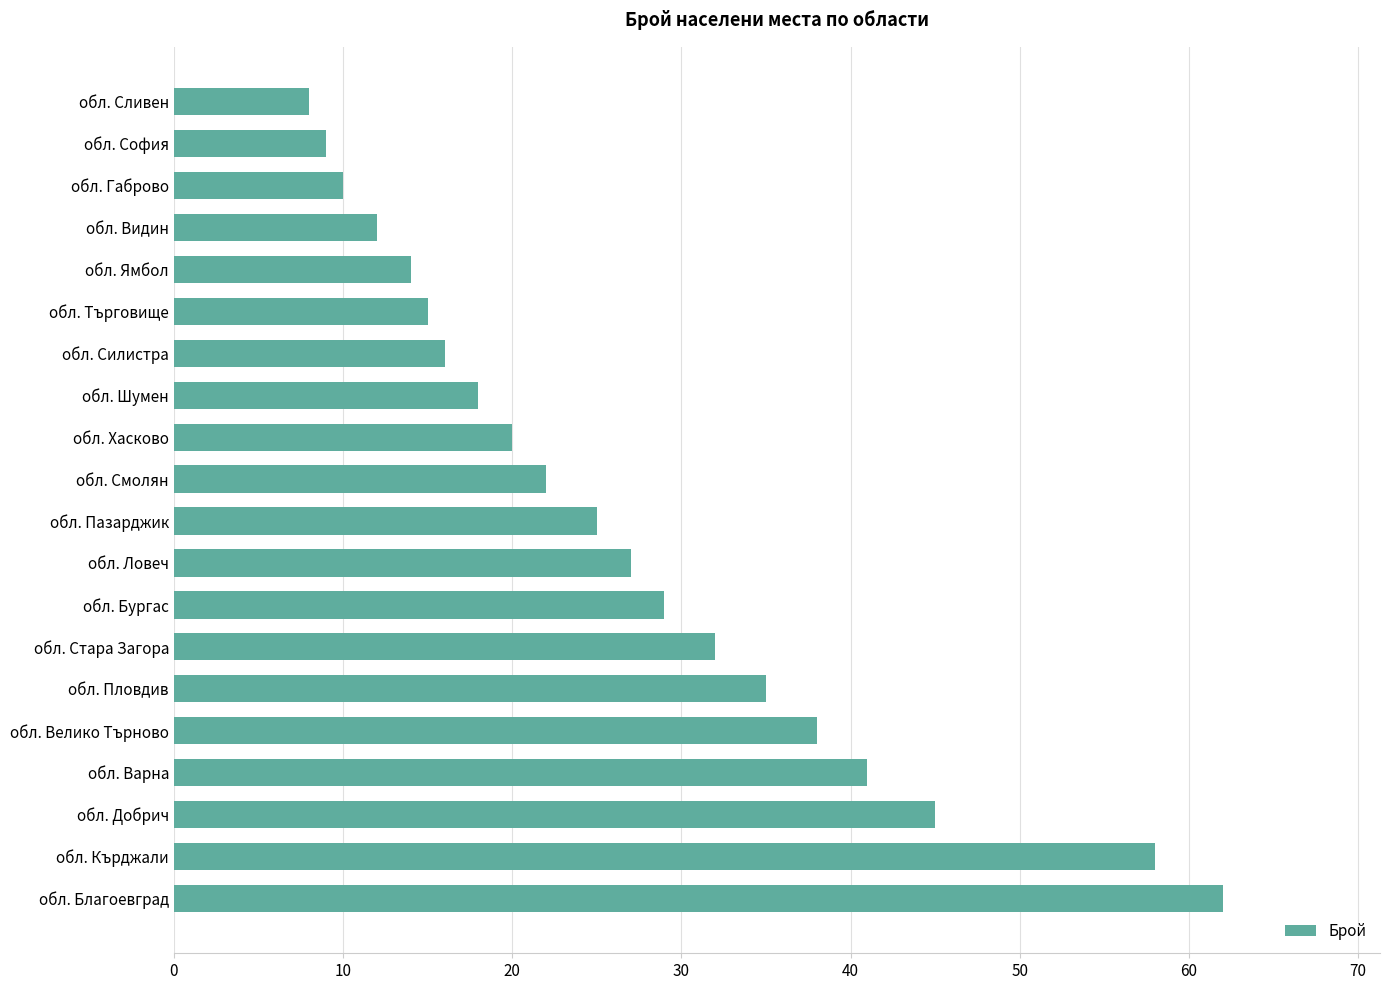

List the labels in order of value, largest first.

обл. Благоевград, обл. Кърджали, обл. Добрич, обл. Варна, обл. Велико Търново, обл. Пловдив, обл. Стара Загора, обл. Бургас, обл. Ловеч, обл. Пазарджик, обл. Смолян, обл. Хасково, обл. Шумен, обл. Силистра, обл. Търговище, обл. Ямбол, обл. Видин, обл. Габрово, обл. София, обл. Сливен